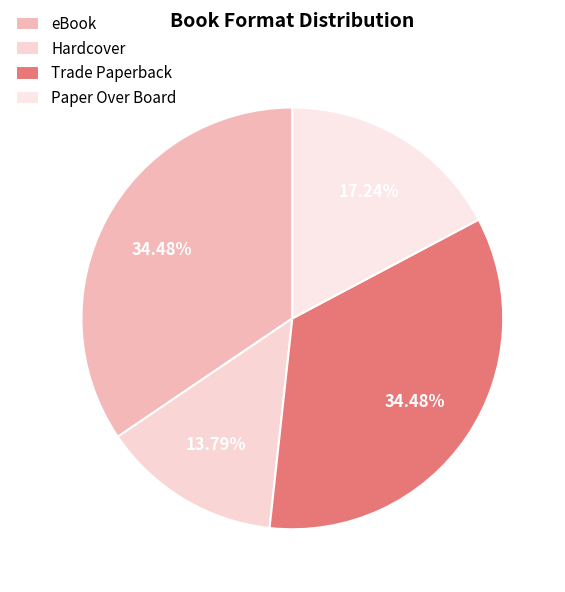

True or false: Trade Paperback accounts for 23% of the total.

False